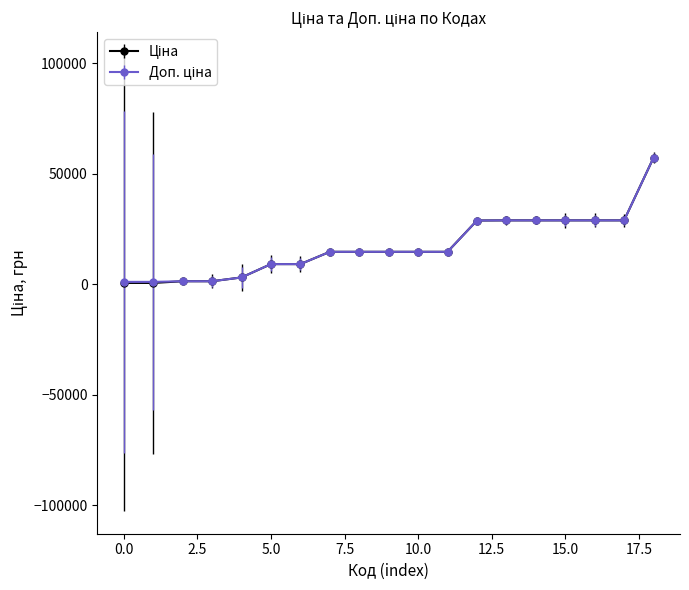

How many categories are shown in the chart?

19